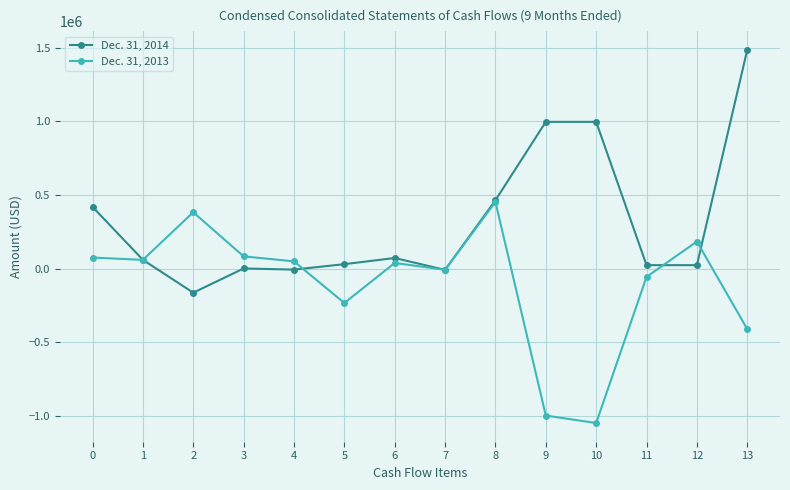

What is the value of the Dec. 31, 2013 point at the 5th from the left?

50046